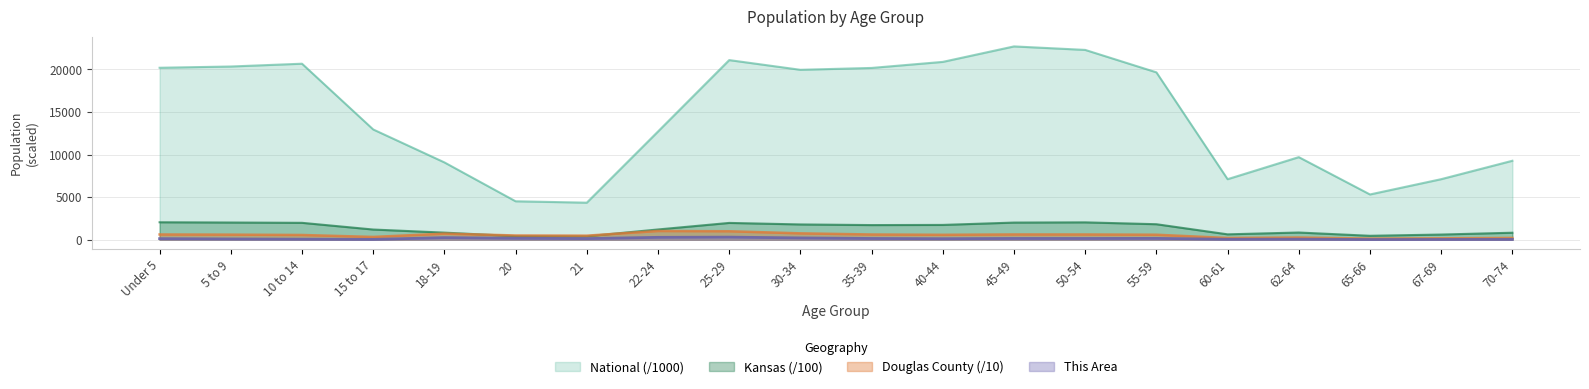

How many lines are shown in the chart?

4